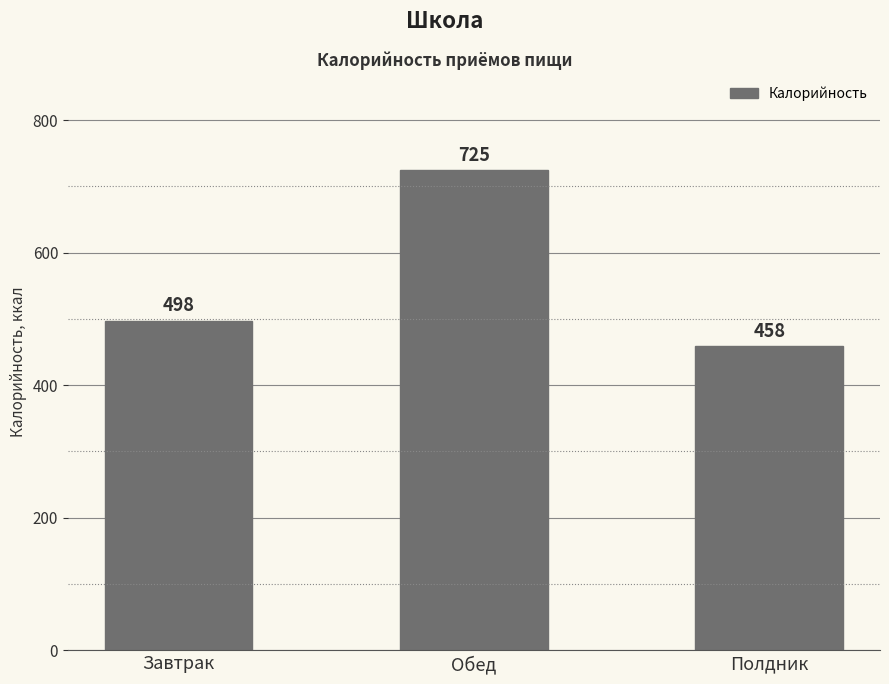

What is the label of the 2nd bar from the right?

Обед